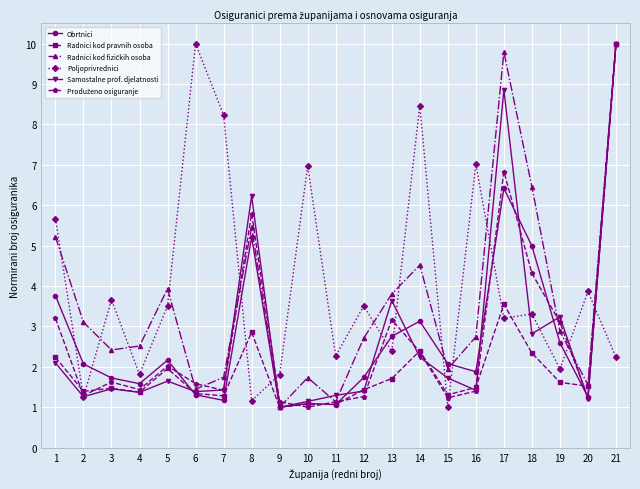

What is the value of the Samostalne prof. djelatnosti point at the 11th from the left?

1.3